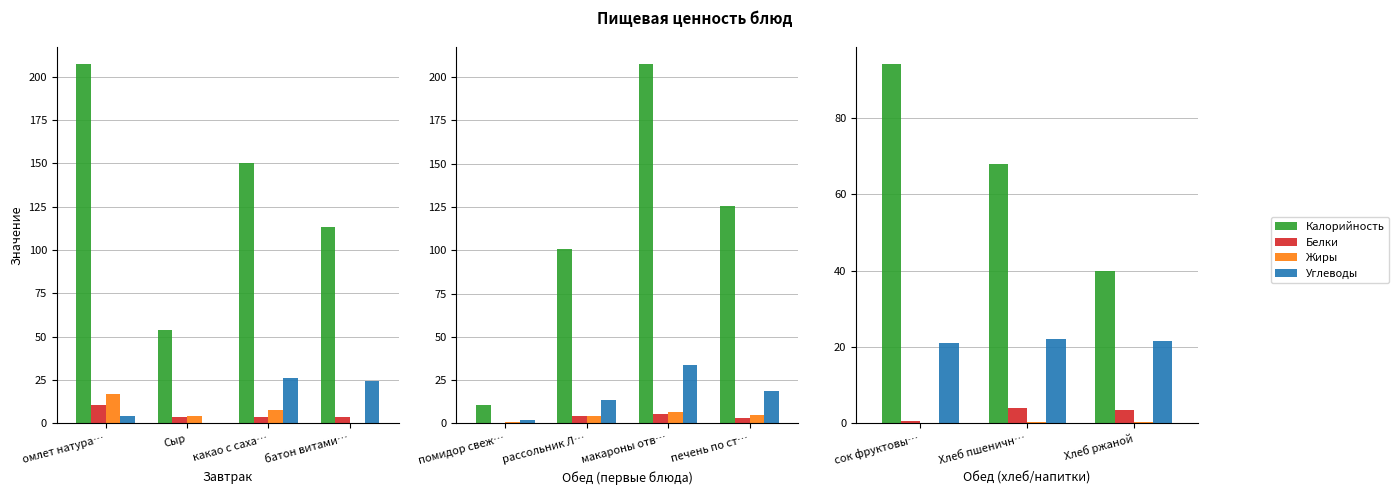

What are all the series names shown in the legend?

Калорийность, Белки, Жиры, Углеводы